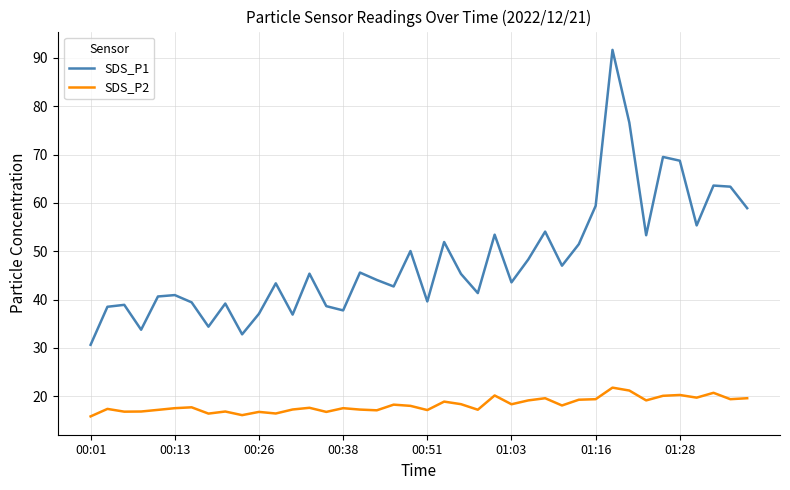

Which series has the largest total across all categories?

SDS_P1